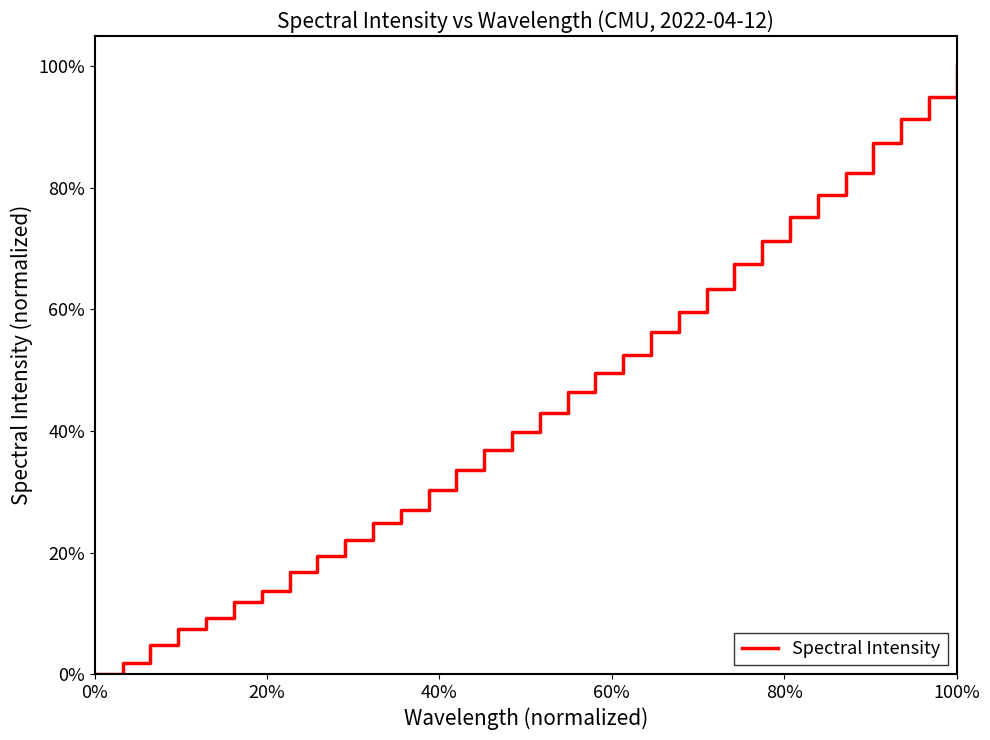

What is the greatest value displayed?

100.0